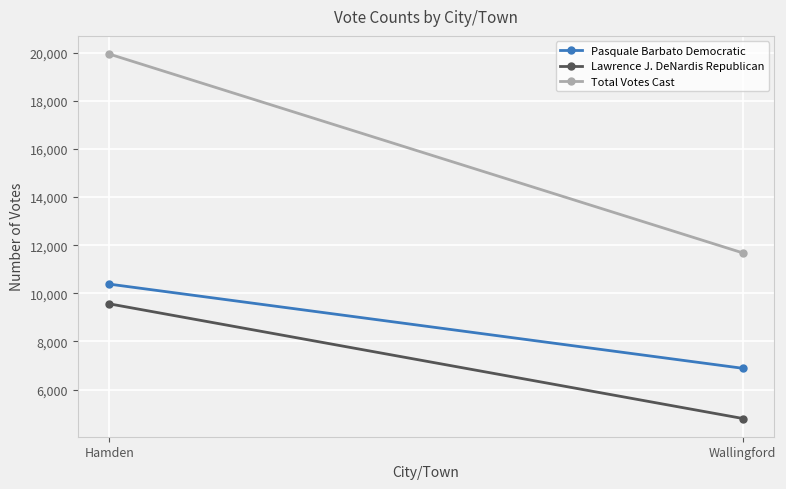

True or false: Total Votes Cast has a value of 20280 at Wallingford.

False